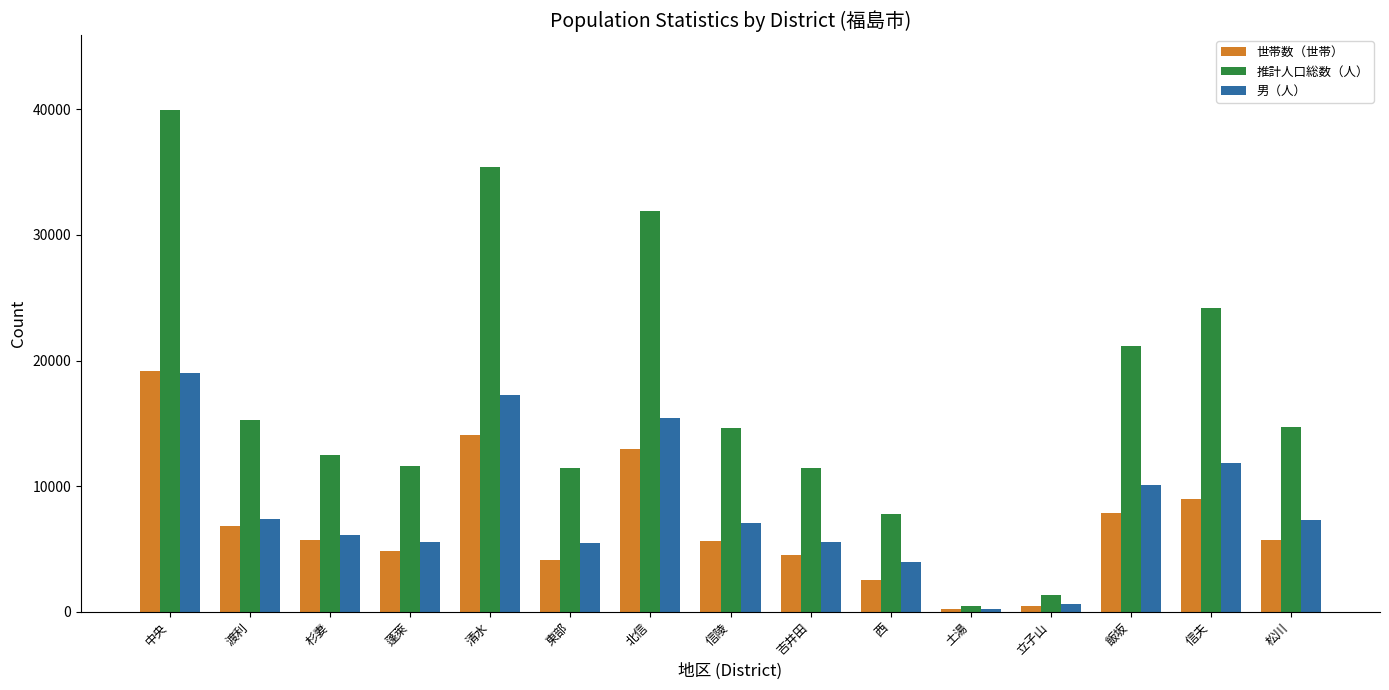

At which label does 男（人） first exceed 7067?

中央